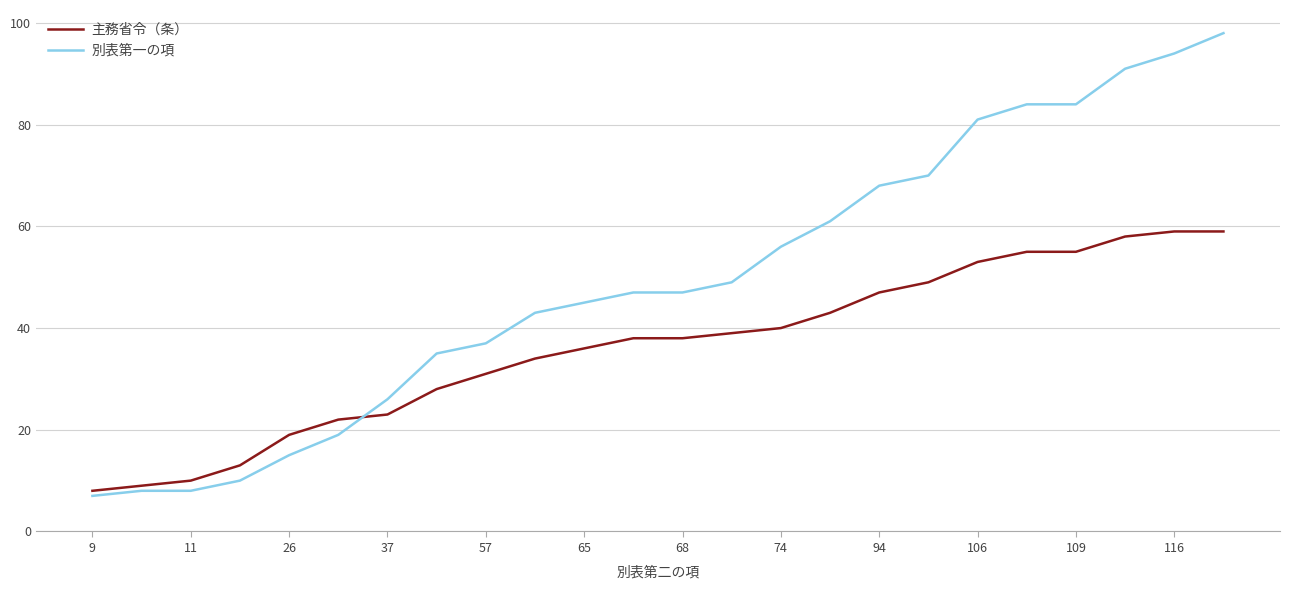

What is the minimum value for 主務省令（条）?

8